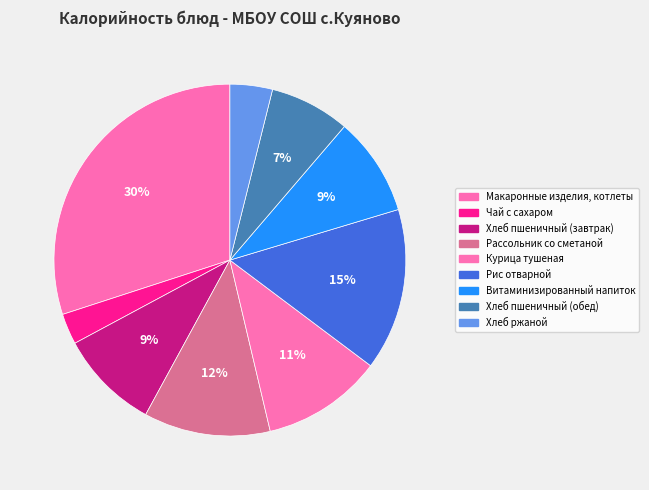

Which slice is the largest?

Макаронные изделия, котлеты